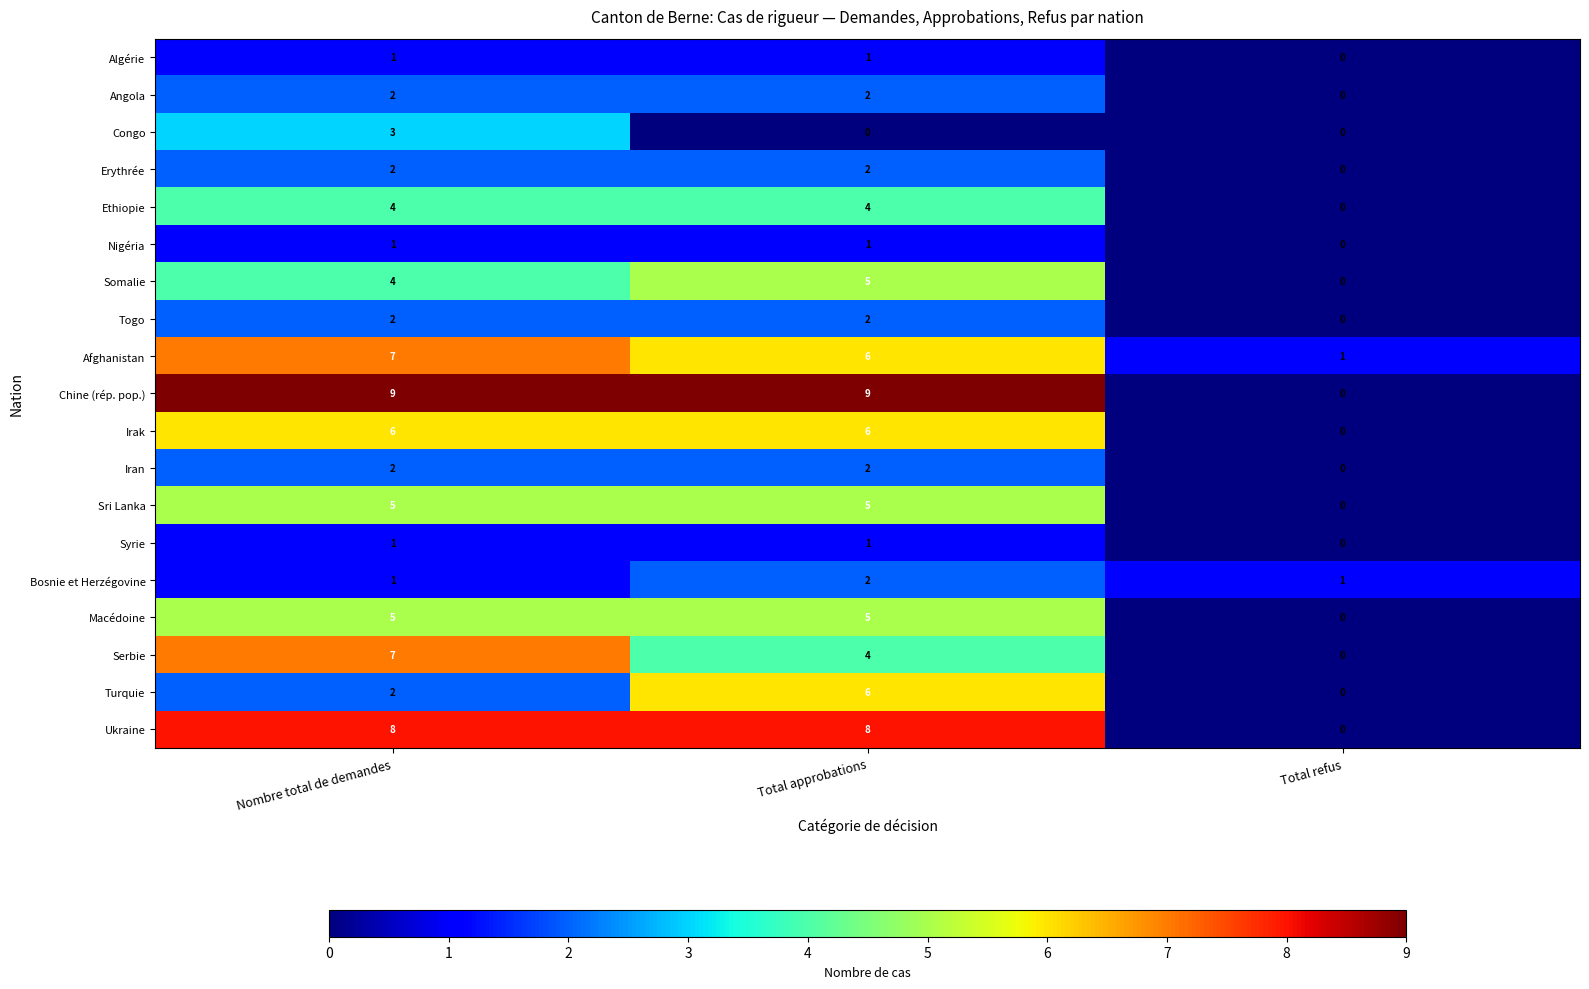

Count the number of data series in this chart.

19